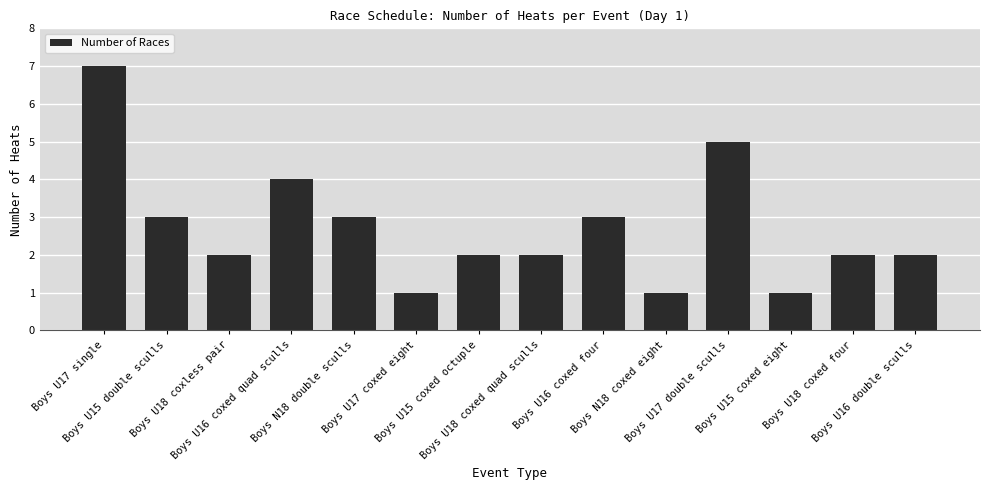

How many categories are shown in the chart?

14